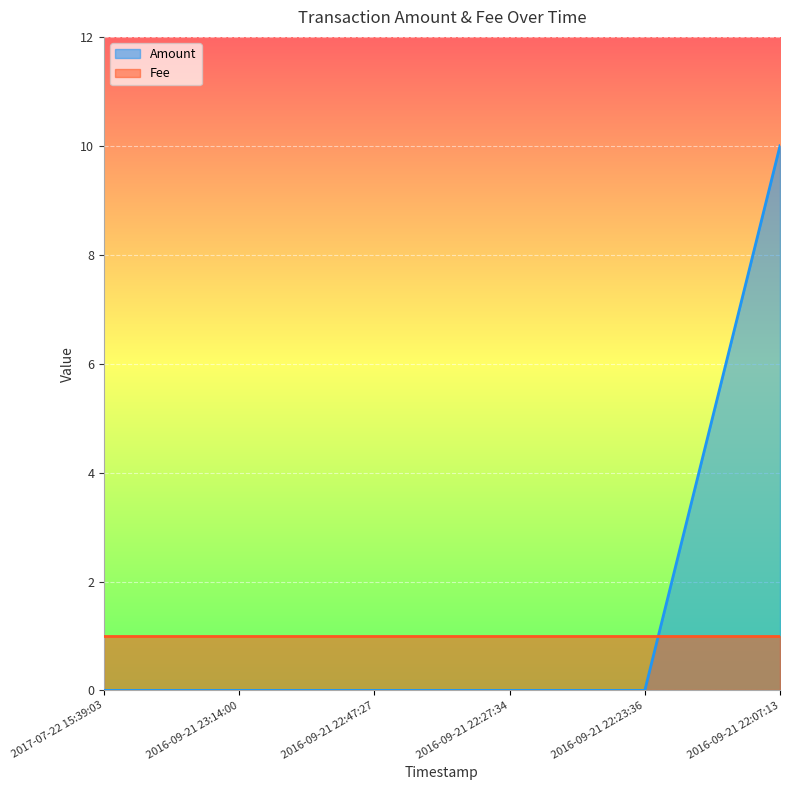

Count the number of data series in this chart.

2